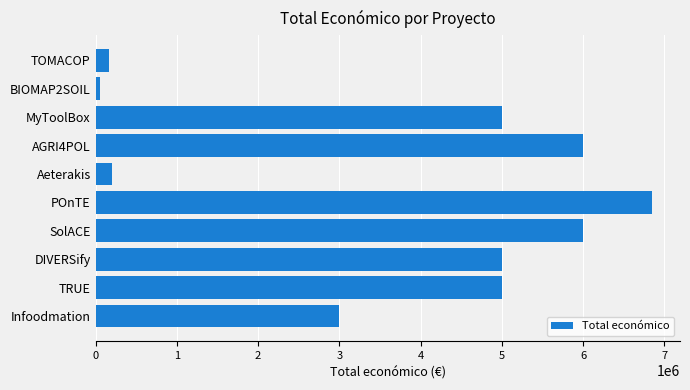

True or false: the data shows 2998444 at Infoodmation.

True